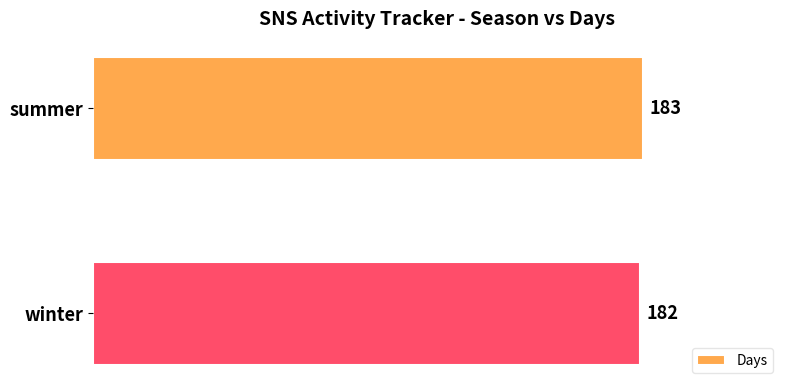

What is the sum of the values at winter and summer?

365